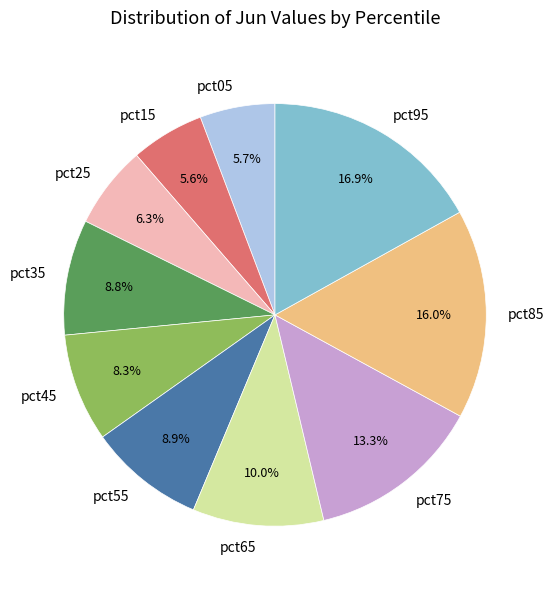

To the nearest percent, what is the difference between the pct55 and pct75 slice percentages?

4%